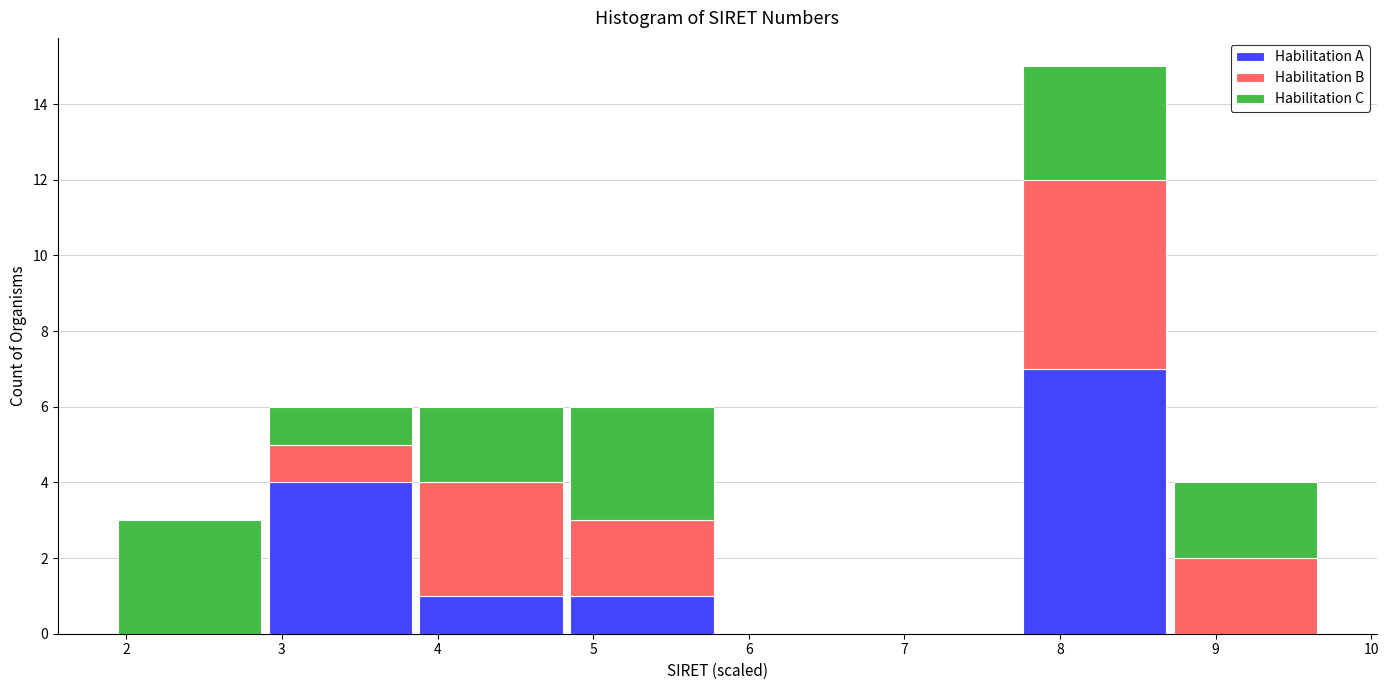

Which range on the x-axis has the tallest stacked bar (by total height)?

7.7 to 8.7